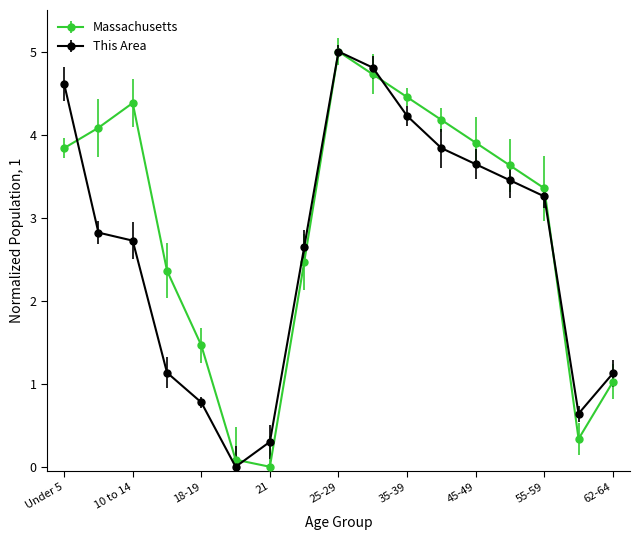

Rank the series by their average value, from highest to lowest.

Massachusetts, This Area